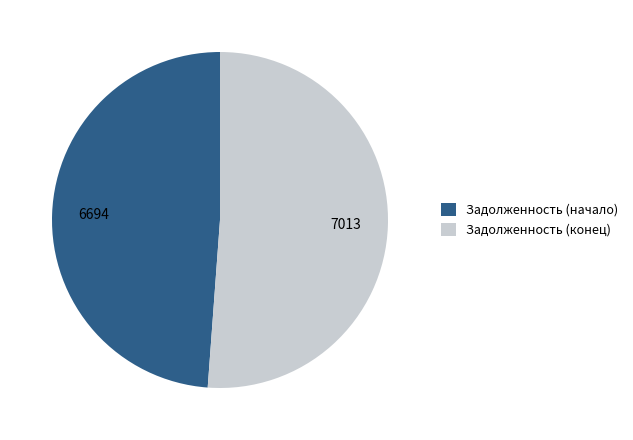

Which slice is the largest?

Задолженность (конец)